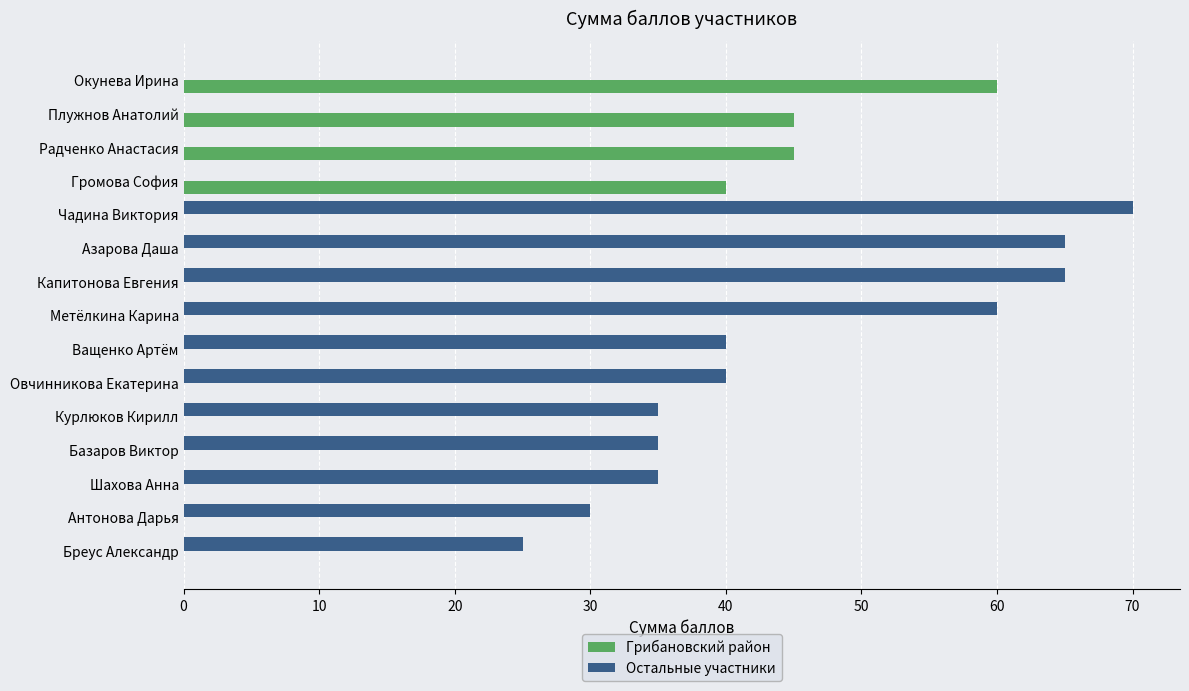

At which category is the sum across all series the highest?

Чадина Виктория